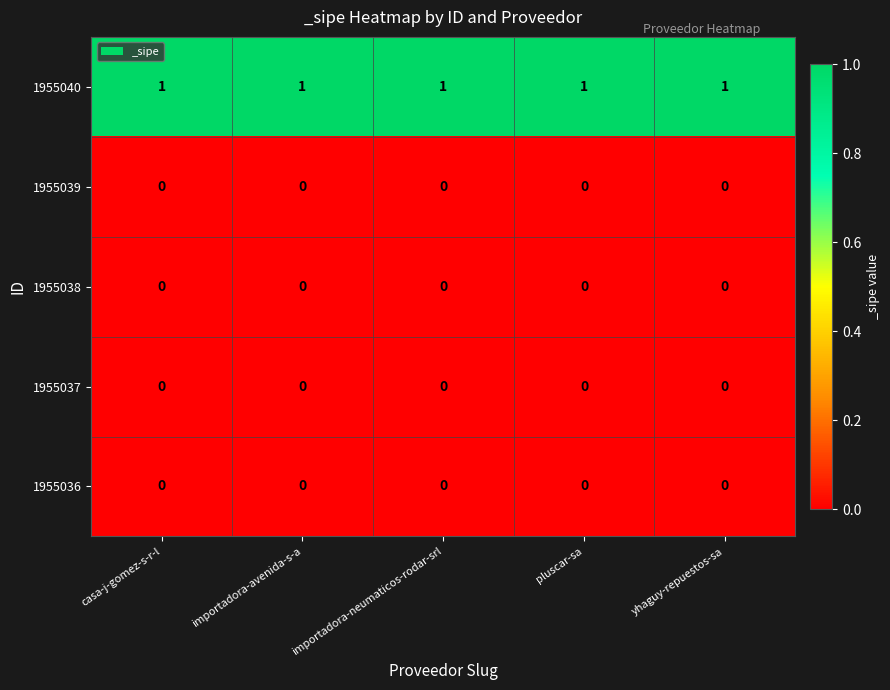

What is the total value across all series at pluscar-sa?

1